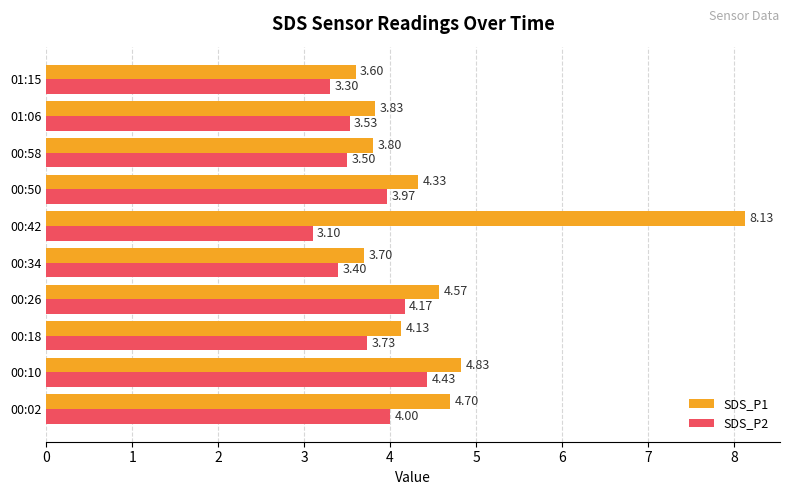

Rank the series by their maximum value, from lowest to highest.

SDS_P2, SDS_P1